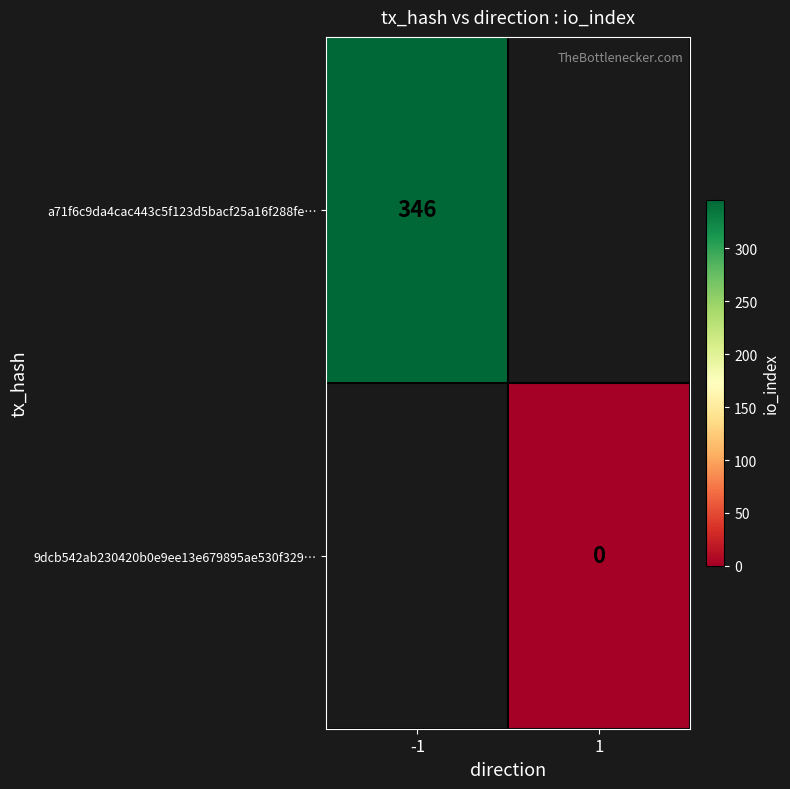

The a71f6c9da4cac443c5f123d5bacf25a16f288fe… series shows 346 at -1. True or false?

True